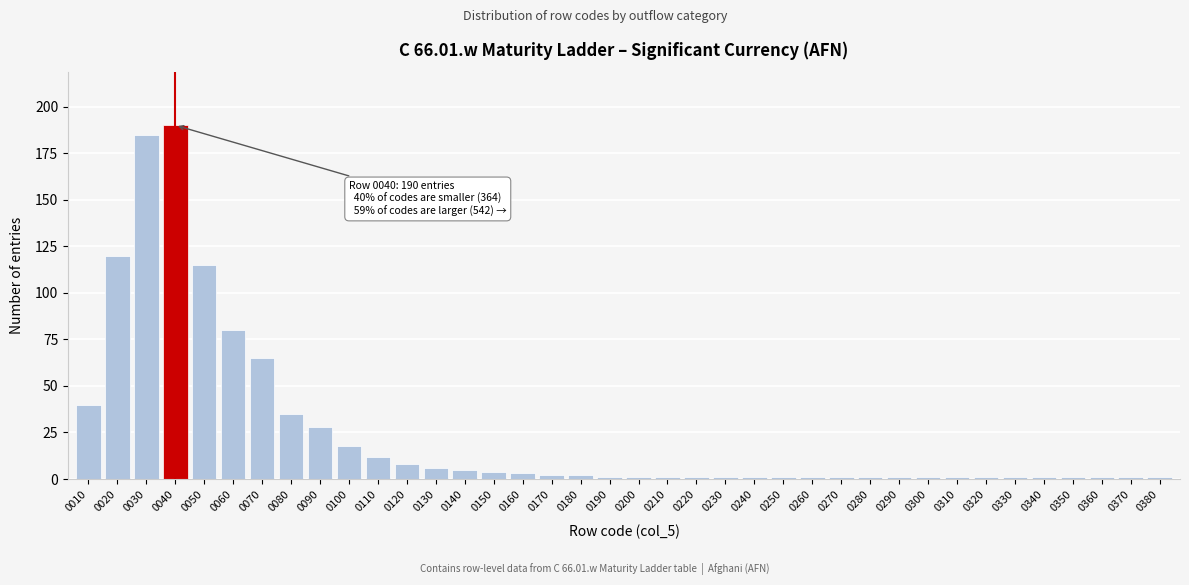

Where is the data nearest to the value 95?

0060